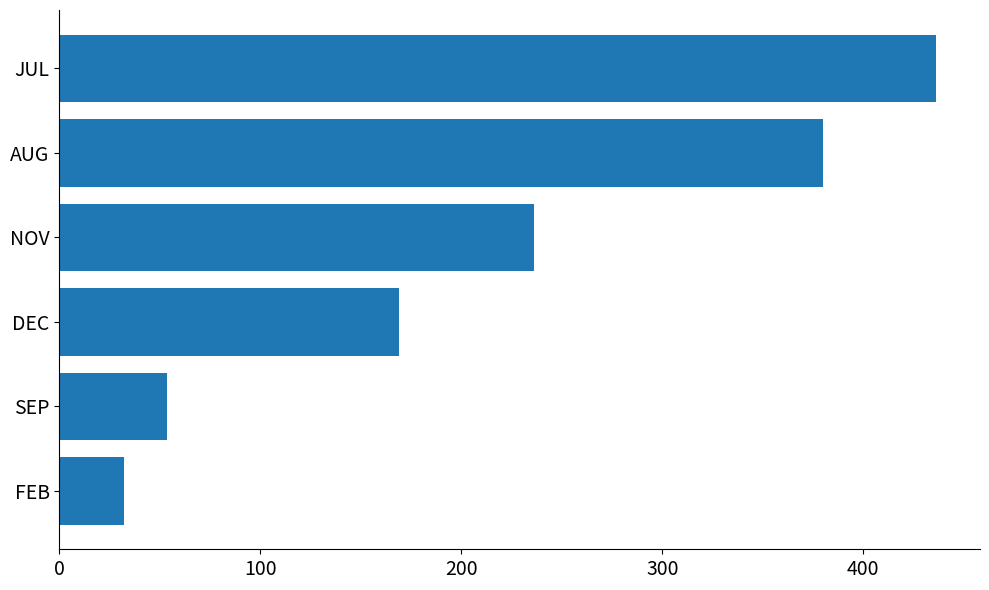

Rank the categories by value from lowest to highest.

FEB, SEP, DEC, NOV, AUG, JUL